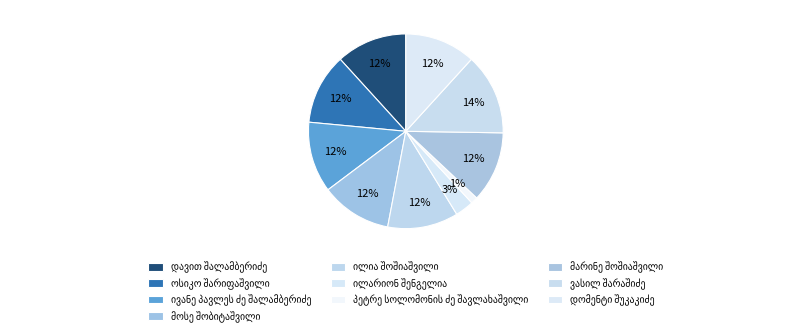

Does ვასილ შარაშიძე account for over 50% of the chart?

No